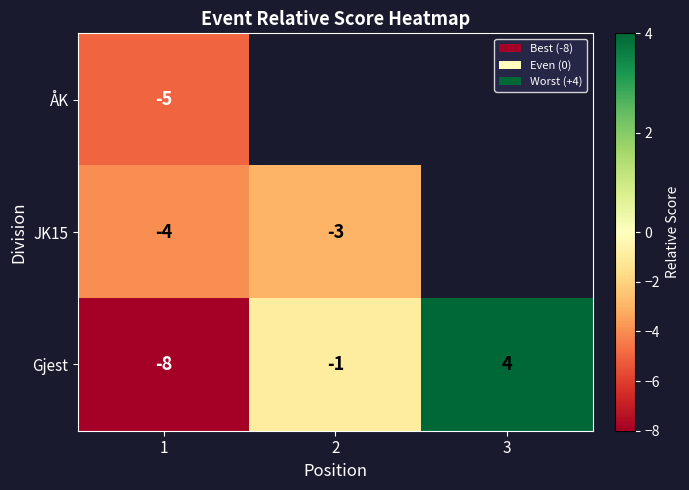

Count the Gjest values in the range -8 to 4.

3